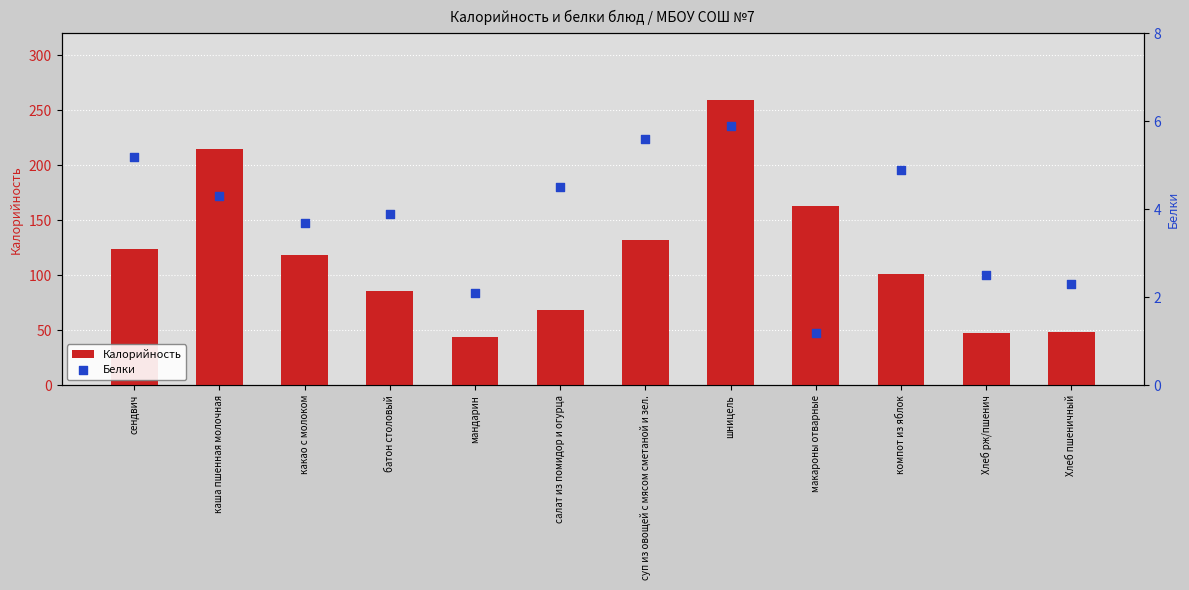

Which series has the largest total across all categories?

Калорийность